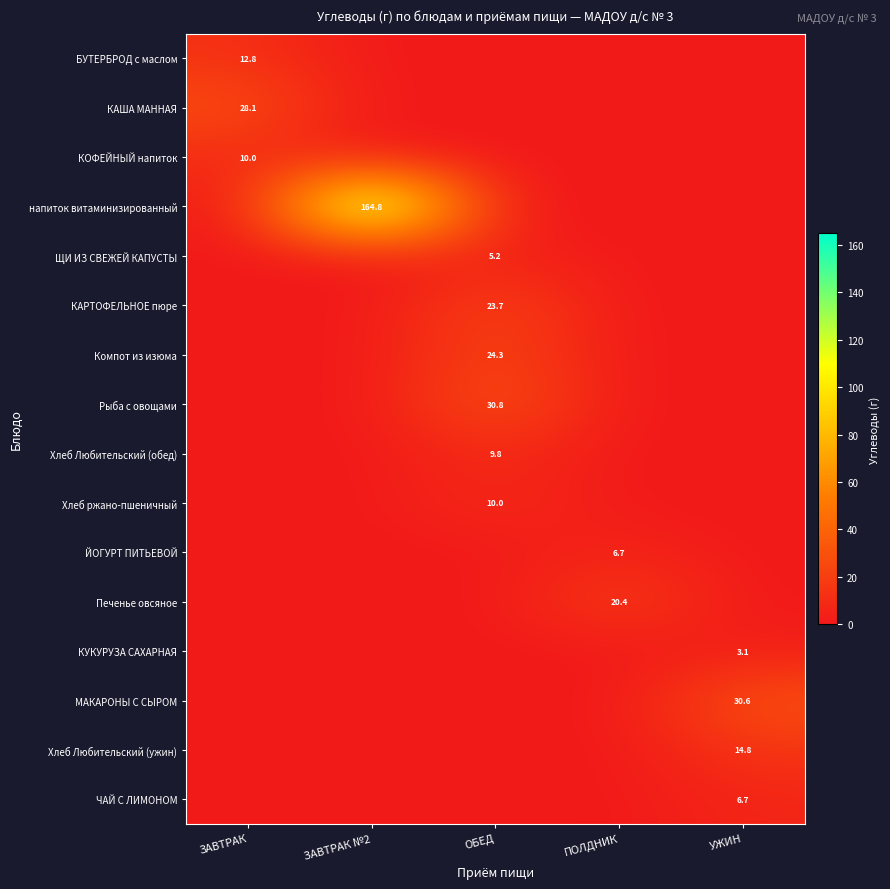

The value of БУТЕРБРОД с маслом at ЗАВТРАК is 12.8. True or false?

True